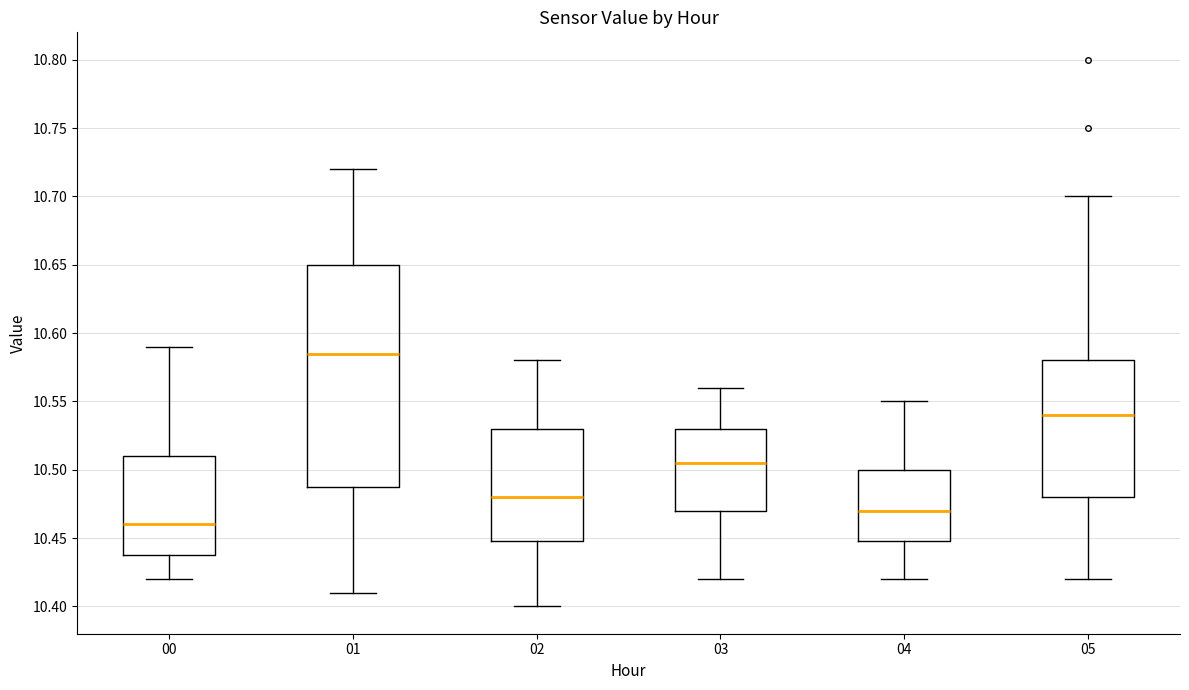

Comparing the boxes themselves (not the whiskers), which one is the tallest?

01